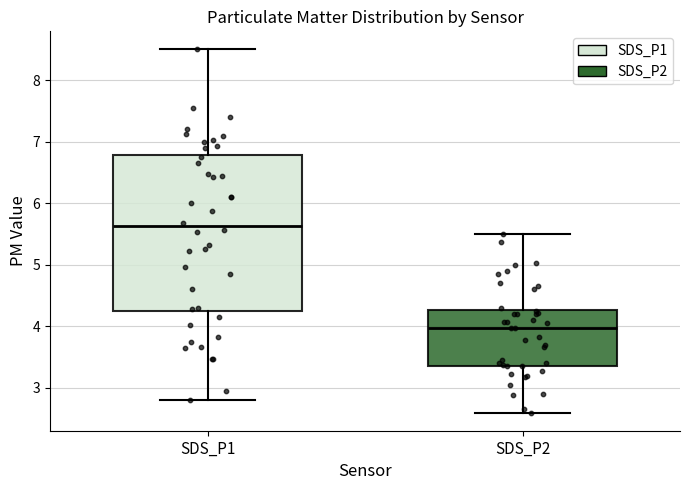

Which box has the highest median line?

SDS_P1